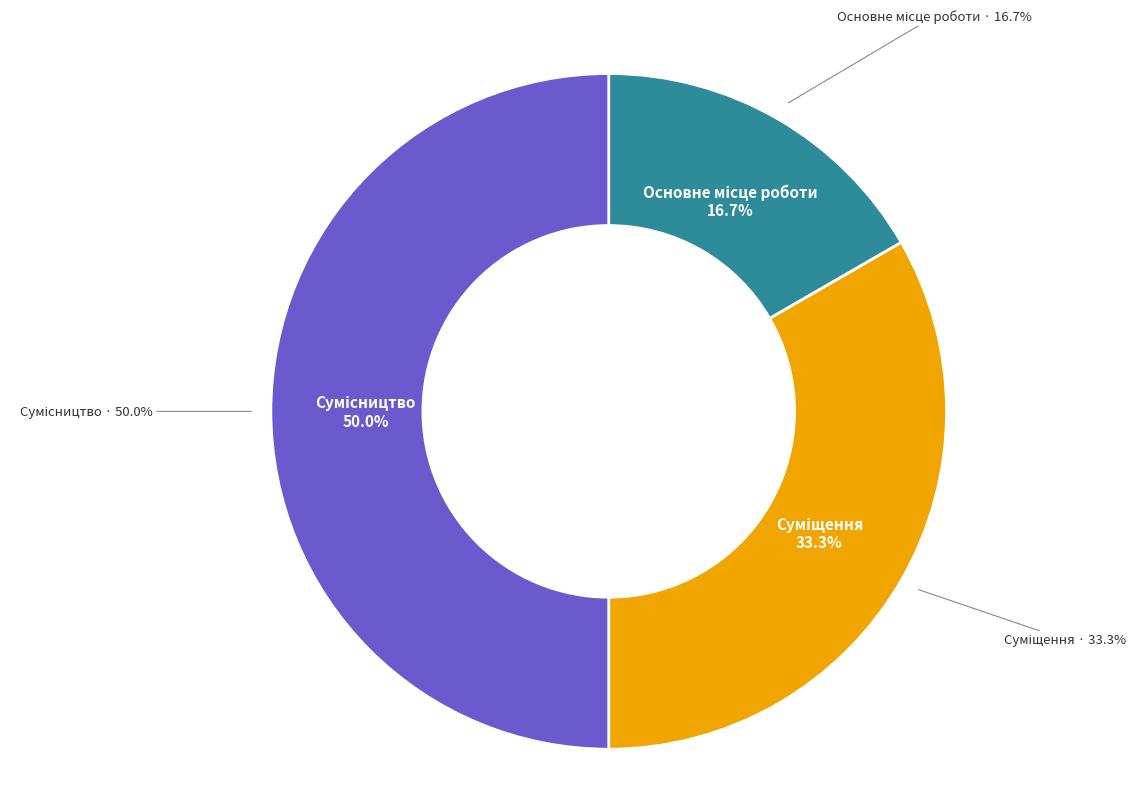

The Суміщення slice represents 38% of the pie. True or false?

False